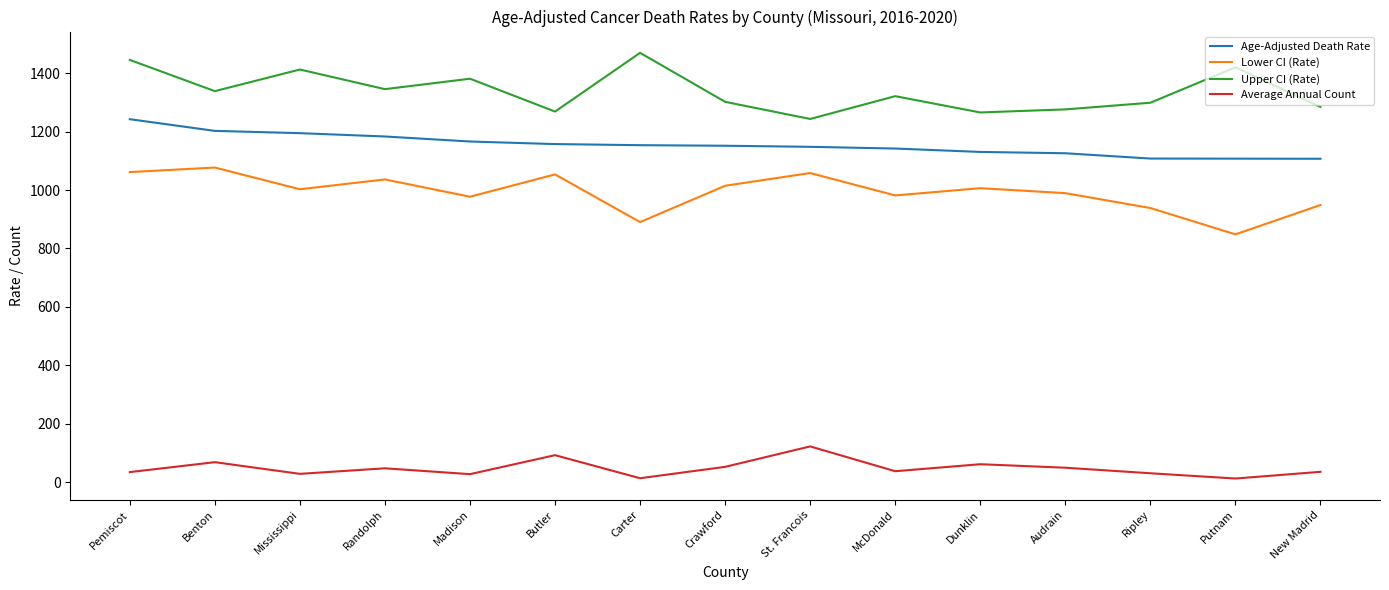

What is the approximate value of Age-Adjusted Death Rate at Pemiscot?

1242.7